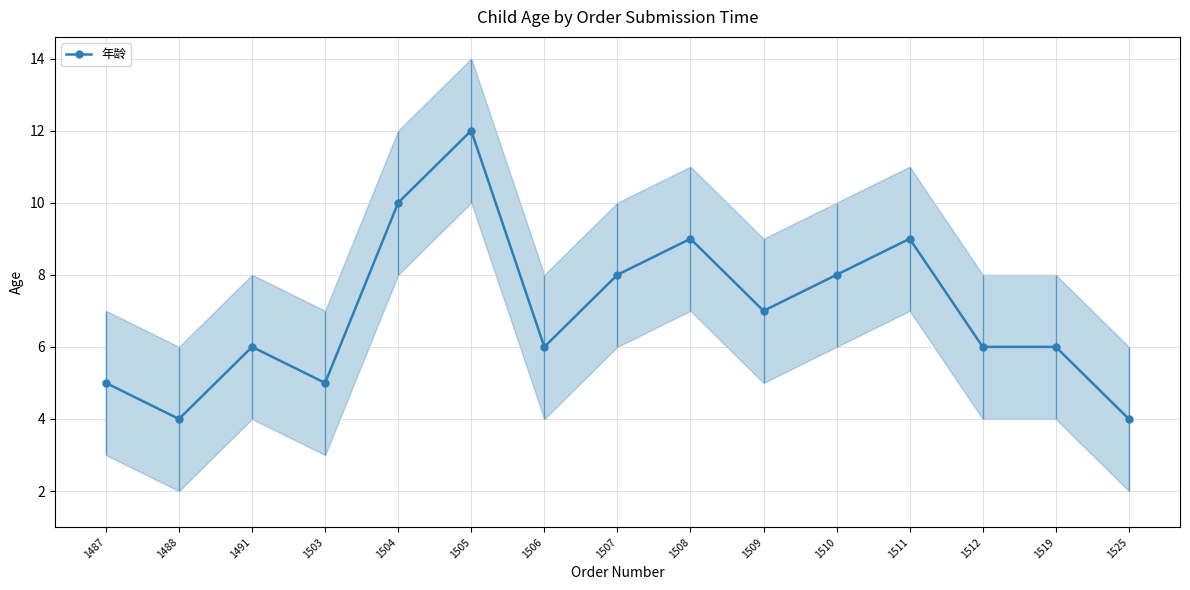

The chart shows a value of 6 at 1525. True or false?

False